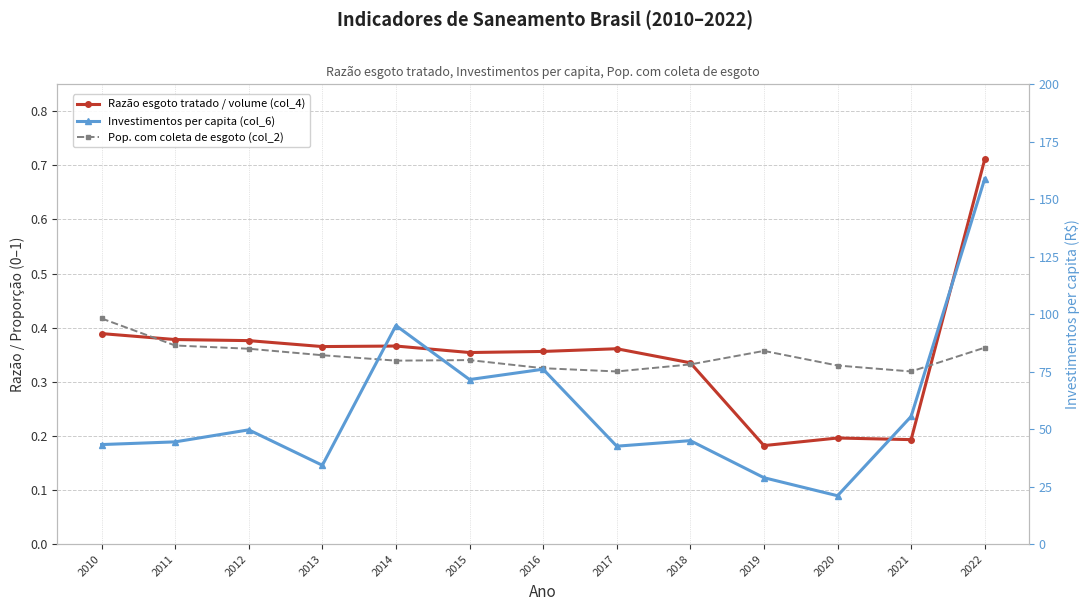

How many interior local peaks does the Investimentos per capita (col_6) series have?

4